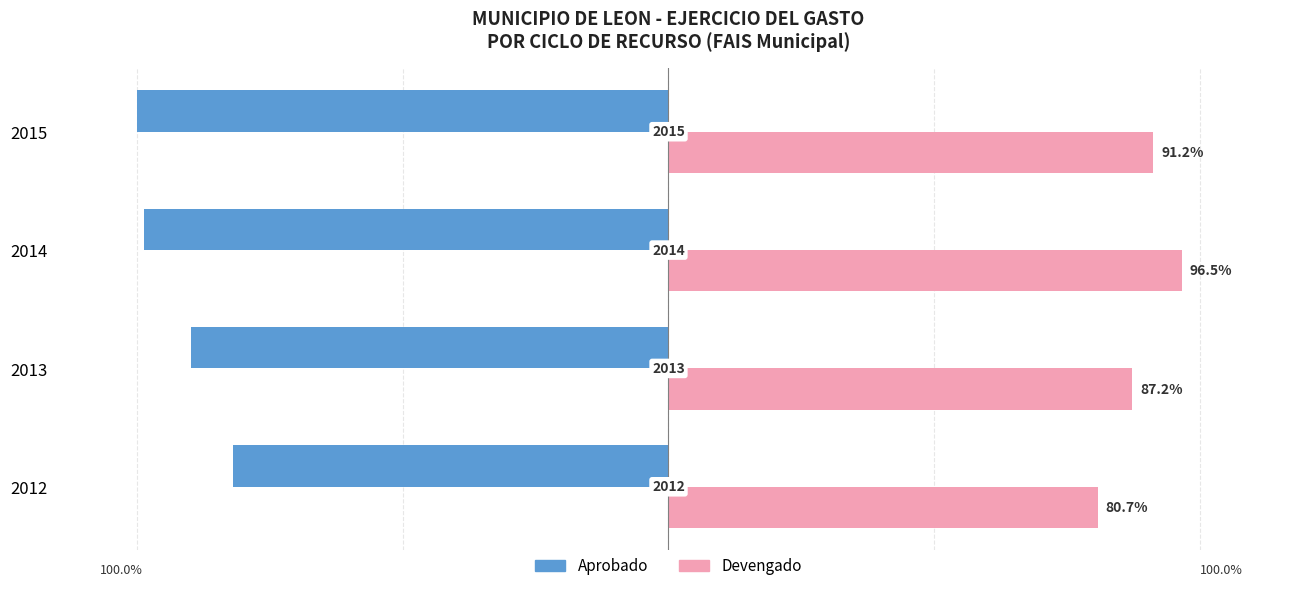

What are all the series names shown in the legend?

Aprobado, Devengado